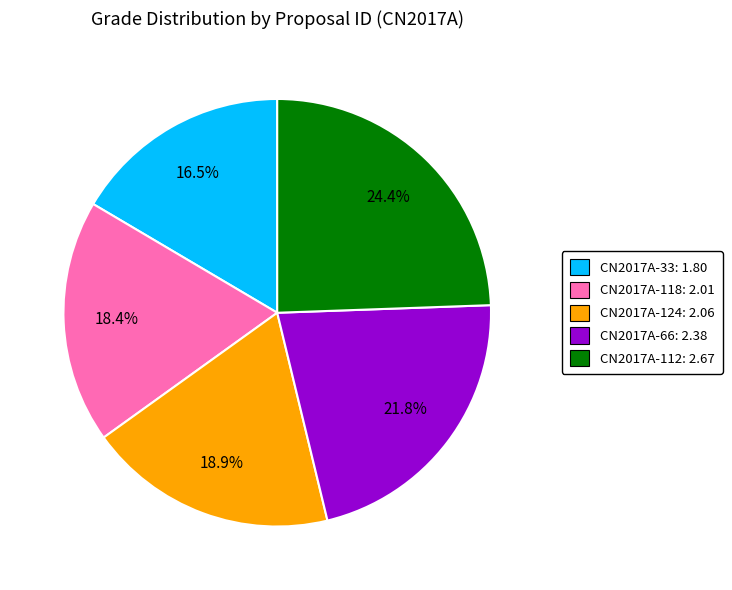

Which slice is the smallest?

CN2017A-33